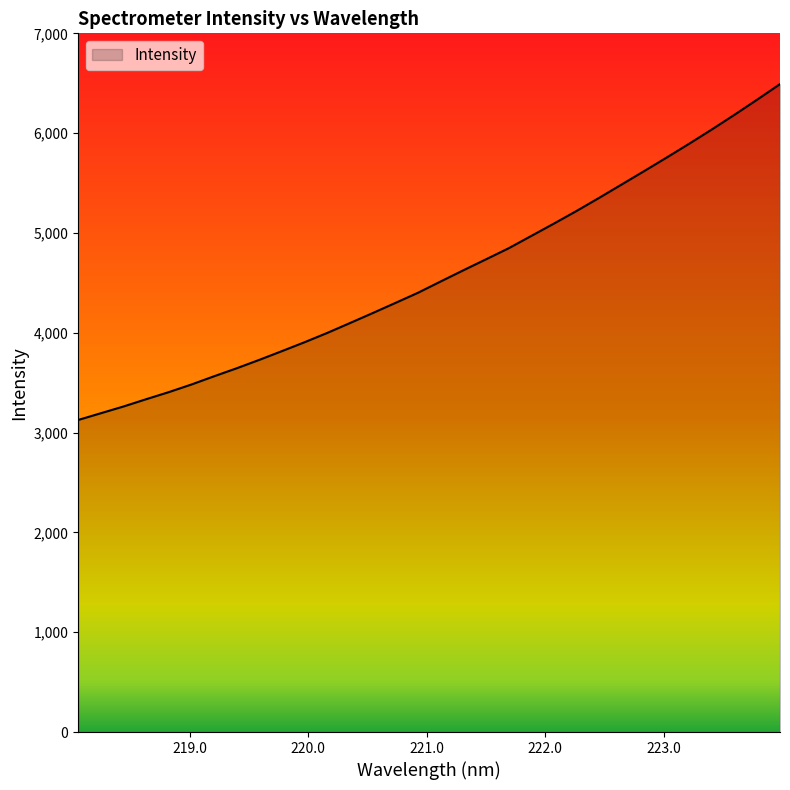

What is the minimum value shown in the chart?

3126.3